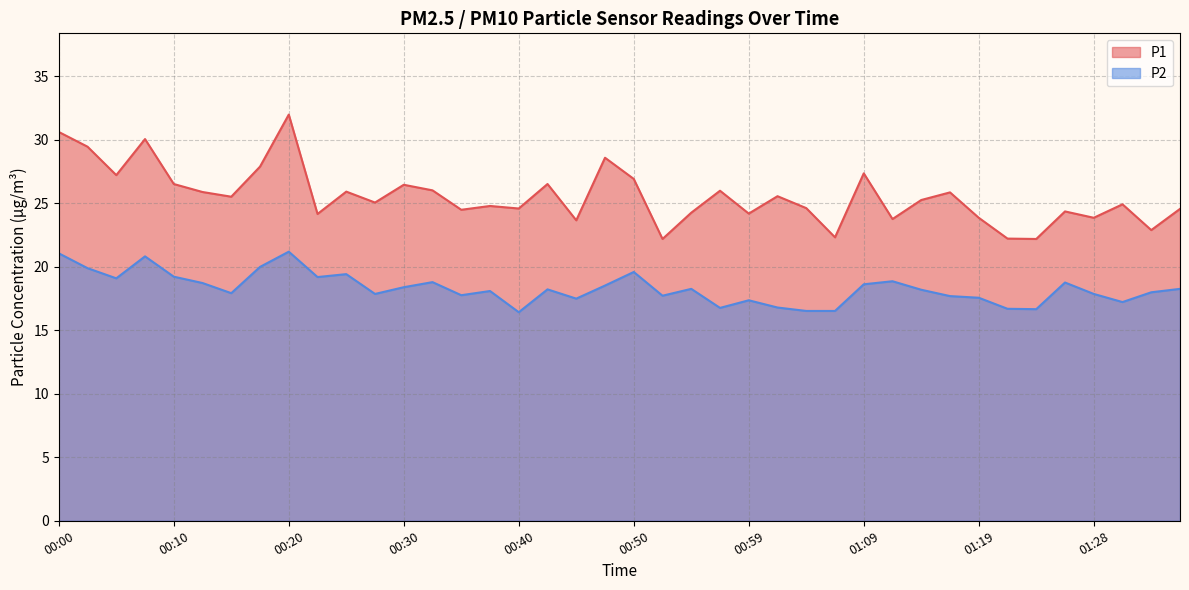

Which series has the widest spread of values?

P1